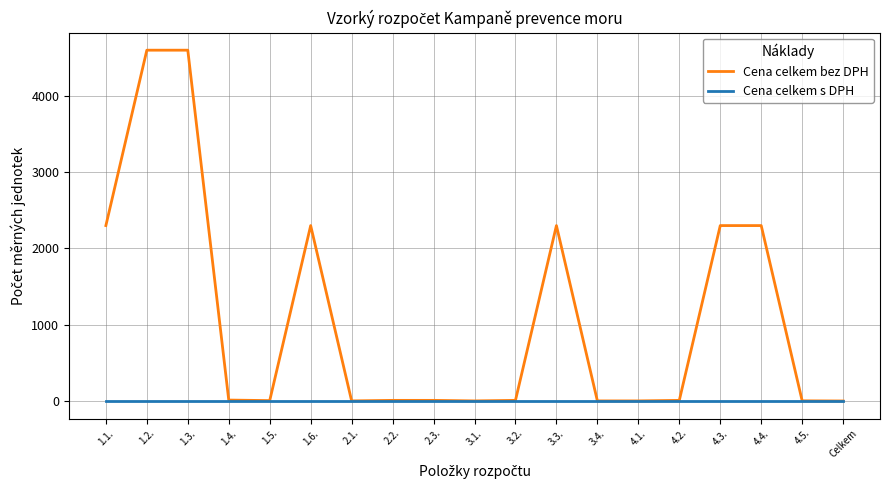

Which series has the largest total across all categories?

Cena celkem bez DPH